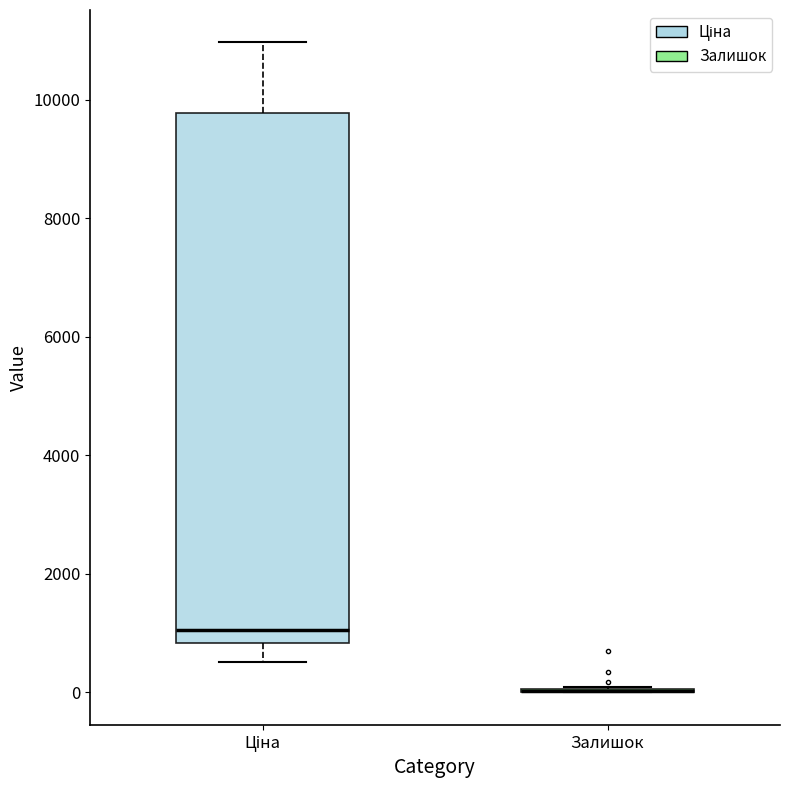

Reading left to right, read every box against the y-axis: the position of its median line, the range the box covers, and the ends of its whiskers. The values are not printed on the chart, so give them approximately, as read against the axis.

Ціна: median 1000, box 800 to 9800, whiskers 600 to 11000
Залишок: box collapsed to a line at 0, whiskers 0 to 0